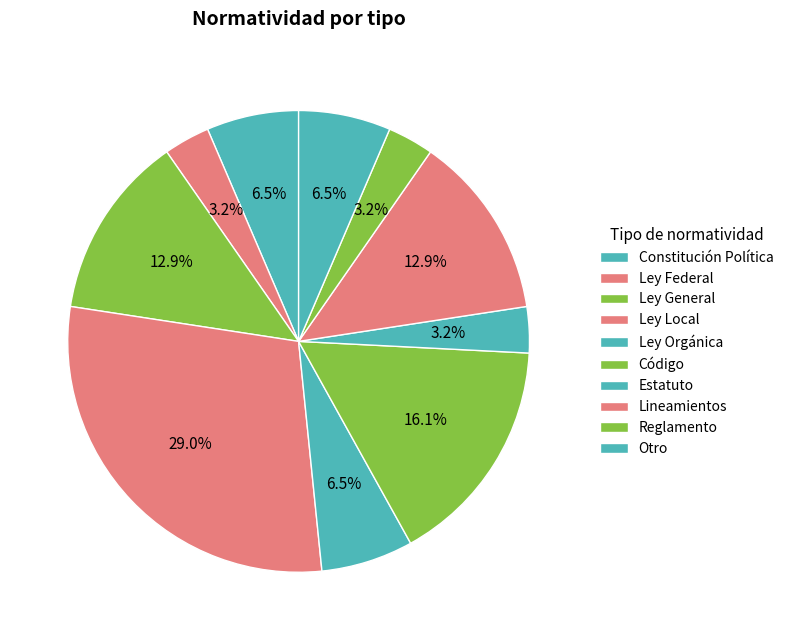

To the nearest percent, what is the combined percentage of Otro and Ley General?

19%